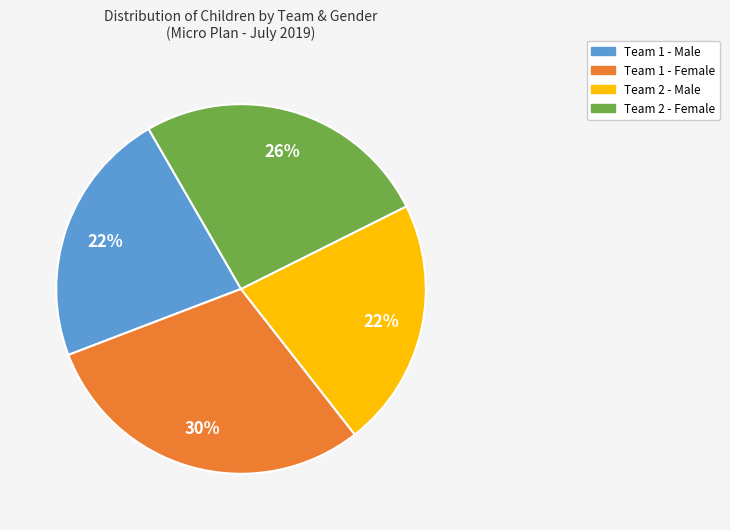

Count the number of slices in the pie.

4